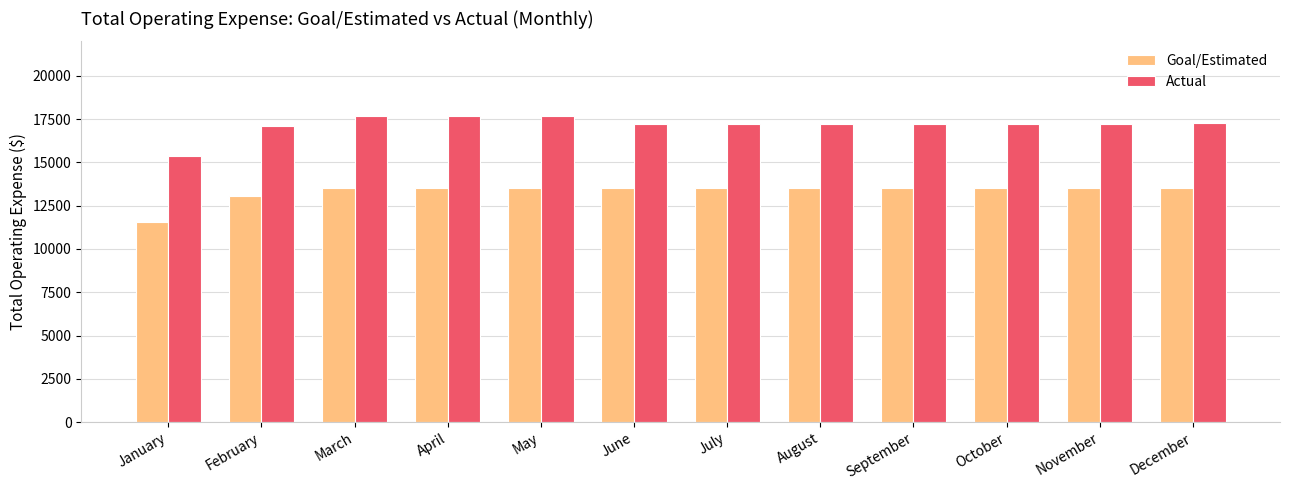

Is the value of Goal/Estimated at January greater than the value of Actual at July?

No